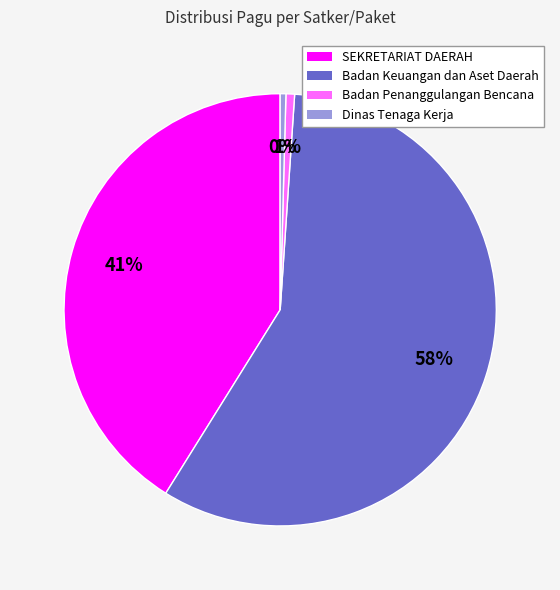

Does any single category account for the majority?

Yes